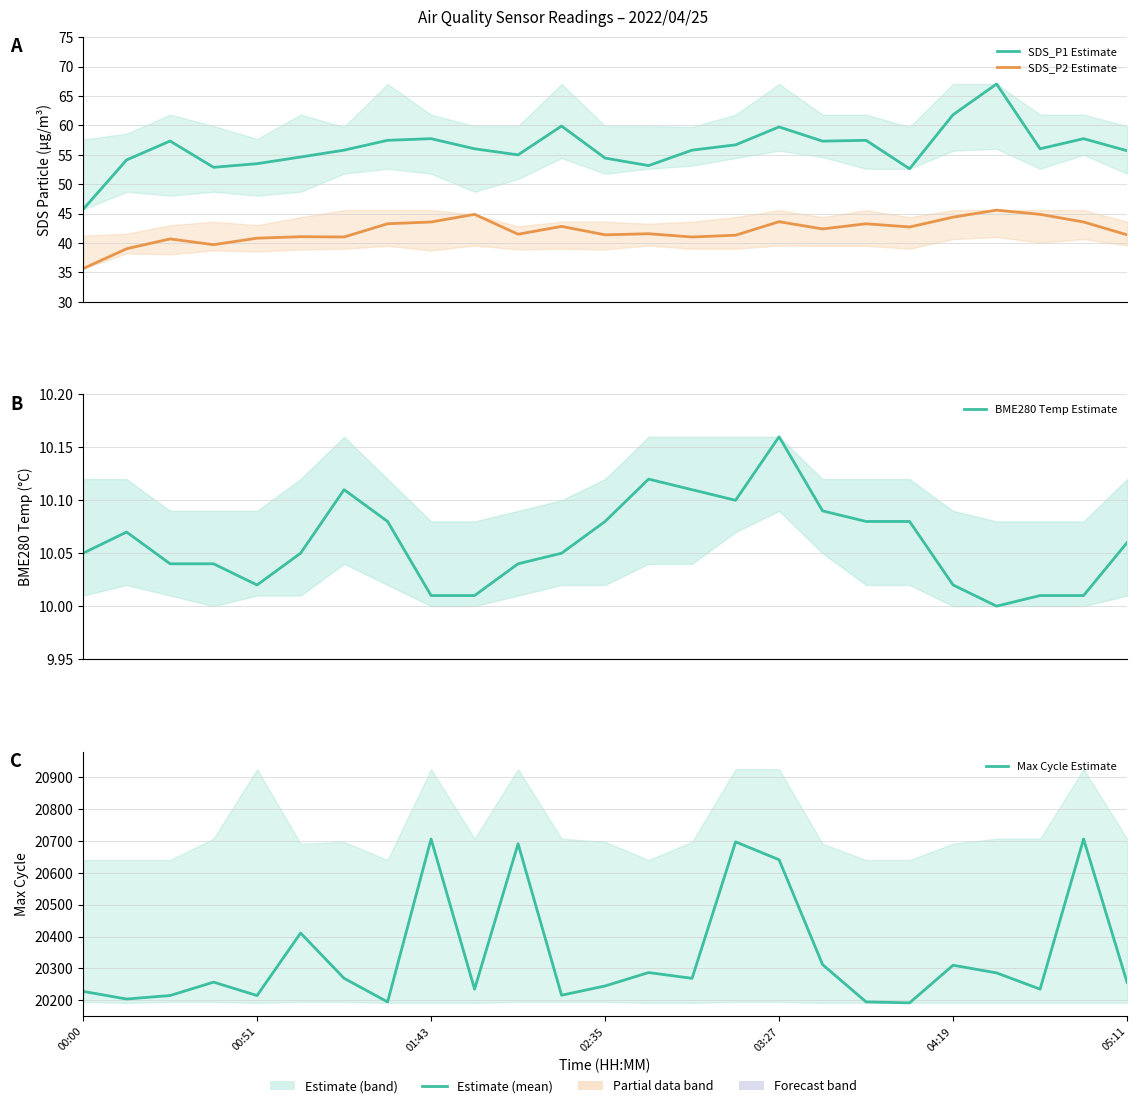

What is the average value of the SDS_P1 Estimate series?

56.2